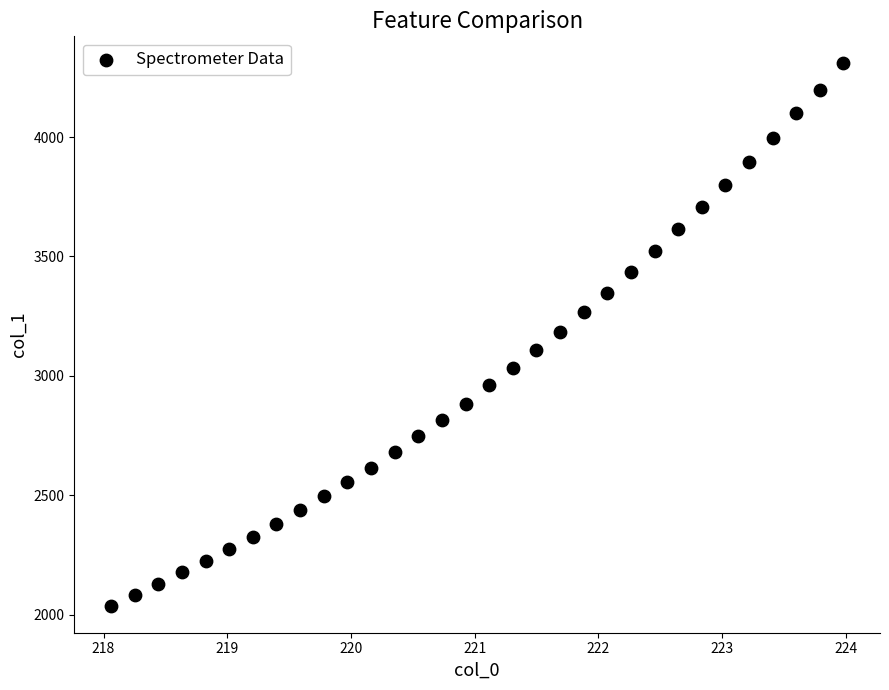

What is the range of Y values (max minus min)?

2270.6